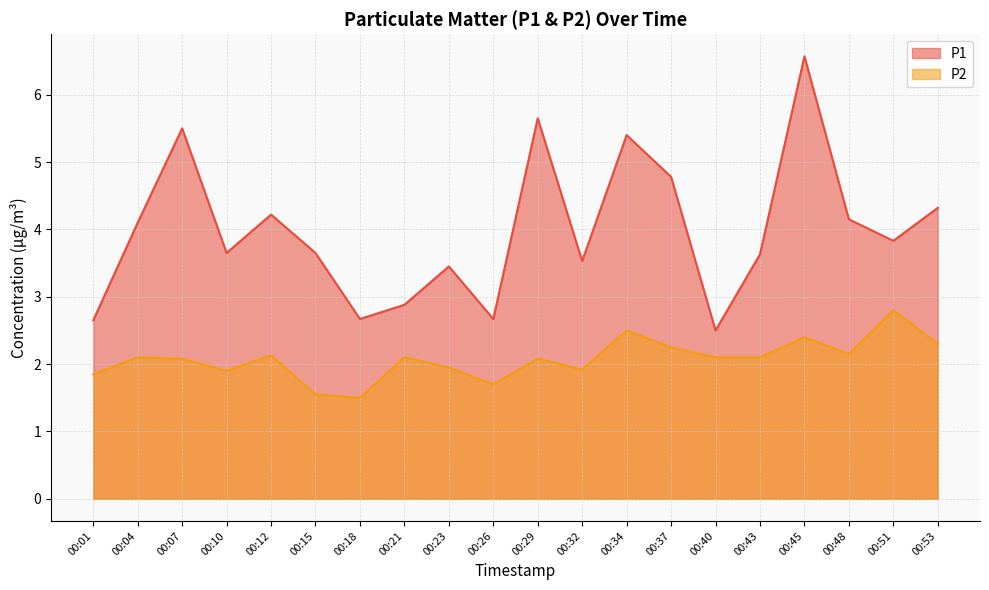

How many distinct data groups are displayed?

2